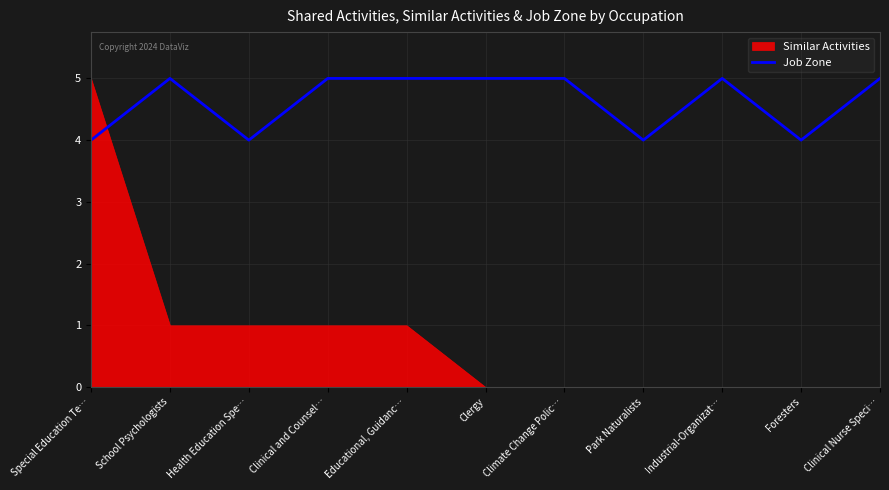

The value of Job Zone at Health Education Spe… is 6. True or false?

False